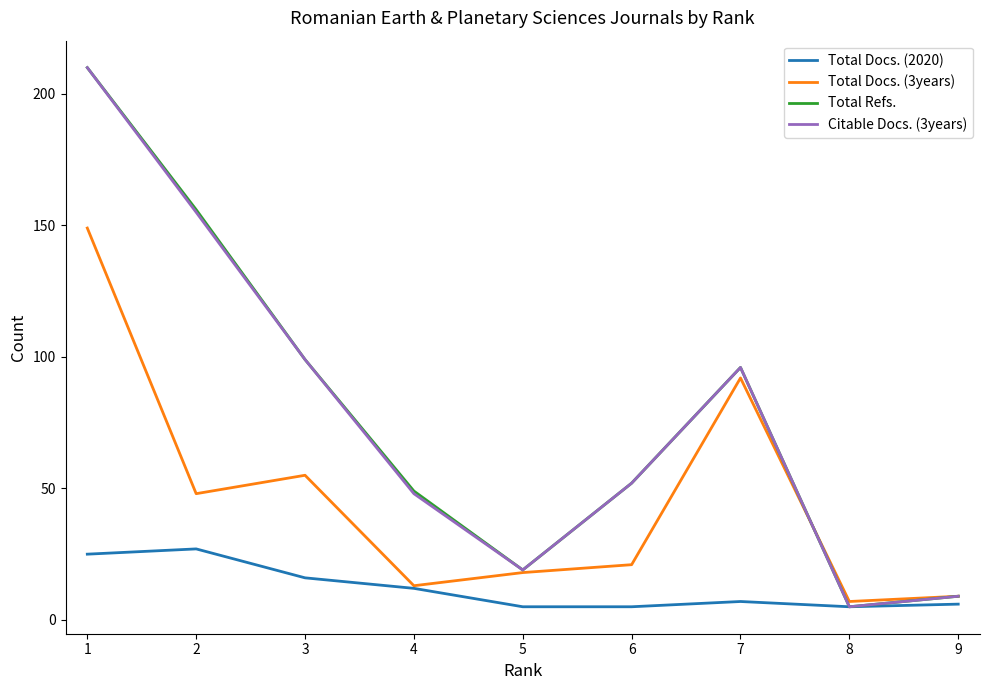

Is this an area chart (filled region under the line)?

No